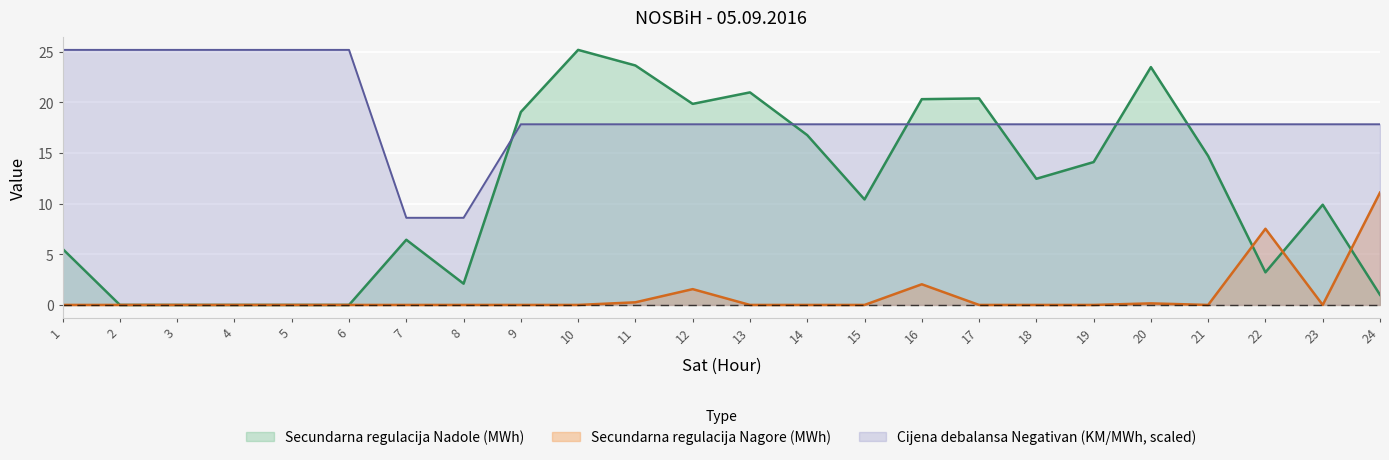

What are all the series names shown in the legend?

Secundarna regulacija Nadole (MWh), Secundarna regulacija Nagore (MWh), Cijena debalansa Negativan (KM/MWh, scaled)